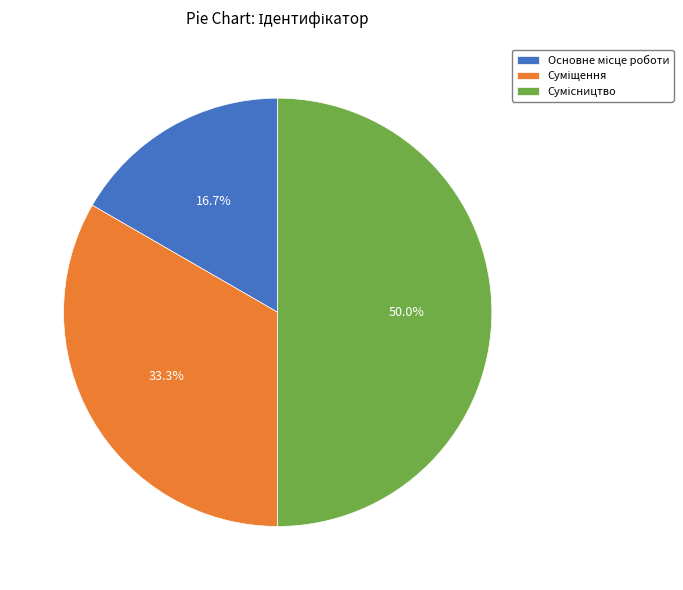

How many slices are in this pie chart?

3